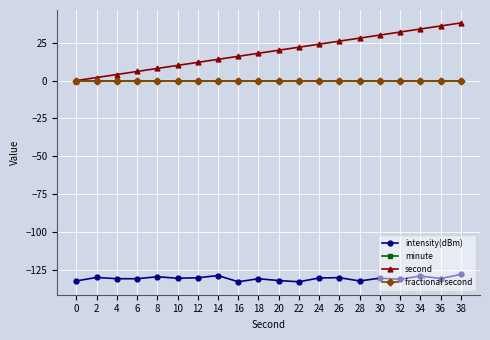

Reading right to left, extract all data points from this chart.

intensity(dBm): -127.8	-130.6	-128.9	-131.0	-130.3	-132.1	-130.0	-130.2	-132.7	-131.9	-130.7	-132.7	-128.6	-130.1	-130.4	-129.3	-130.7	-130.6	-129.8	-132.1
minute: 0.0	0.0	0.0	0.0	0.0	0.0	0.0	0.0	0.0	0.0	0.0	0.0	0.0	0.0	0.0	0.0	0.0	0.0	0.0	0.0
second: 38.0	36.0	34.0	32.0	30.0	28.0	26.0	24.0	22.0	20.0	18.0	16.0	14.0	12.0	10.0	8.0	6.0	4.0	2.0	0.0
fractional second: 0.0	0.0	0.0	0.0	0.0	0.0	0.0	0.0	0.0	0.0	0.0	0.0	0.0	0.0	0.0	0.0	0.0	0.0	0.0	0.0